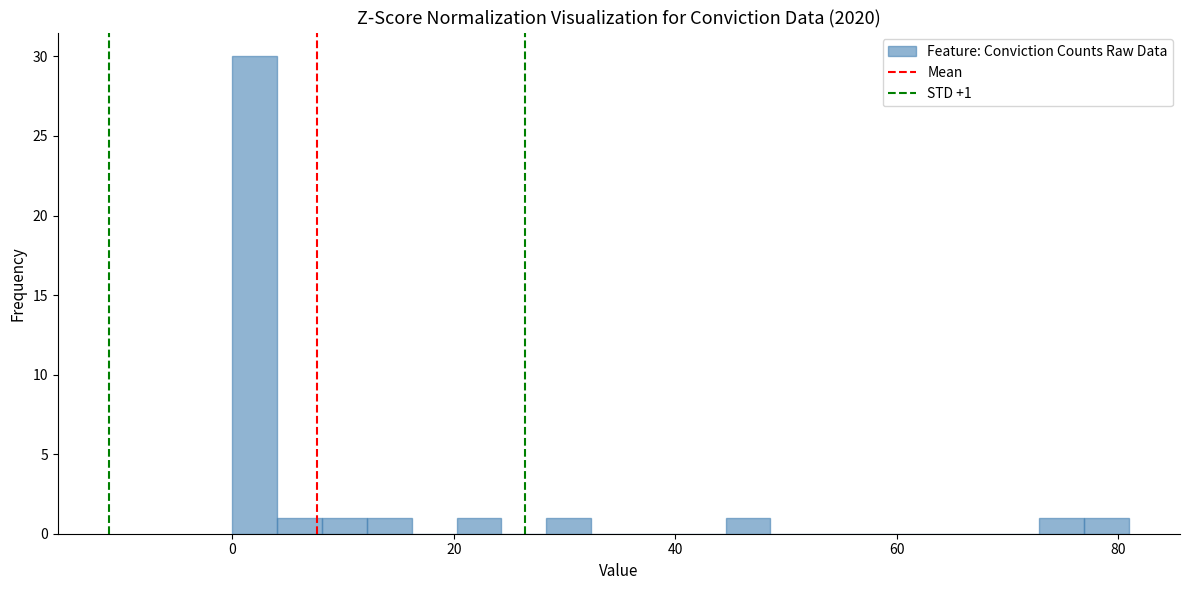

Around what value on the x-axis is the tallest bar? Give the approximate position of its centre, as read against the axis.

2